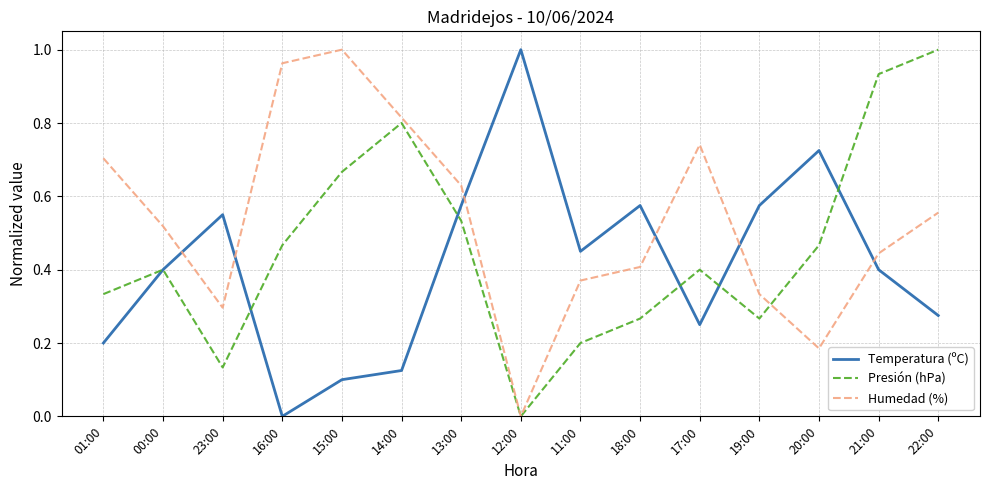

Is the value of Temperatura (ºC) at 14:00 greater than the value of Humedad (%) at 15:00?

No